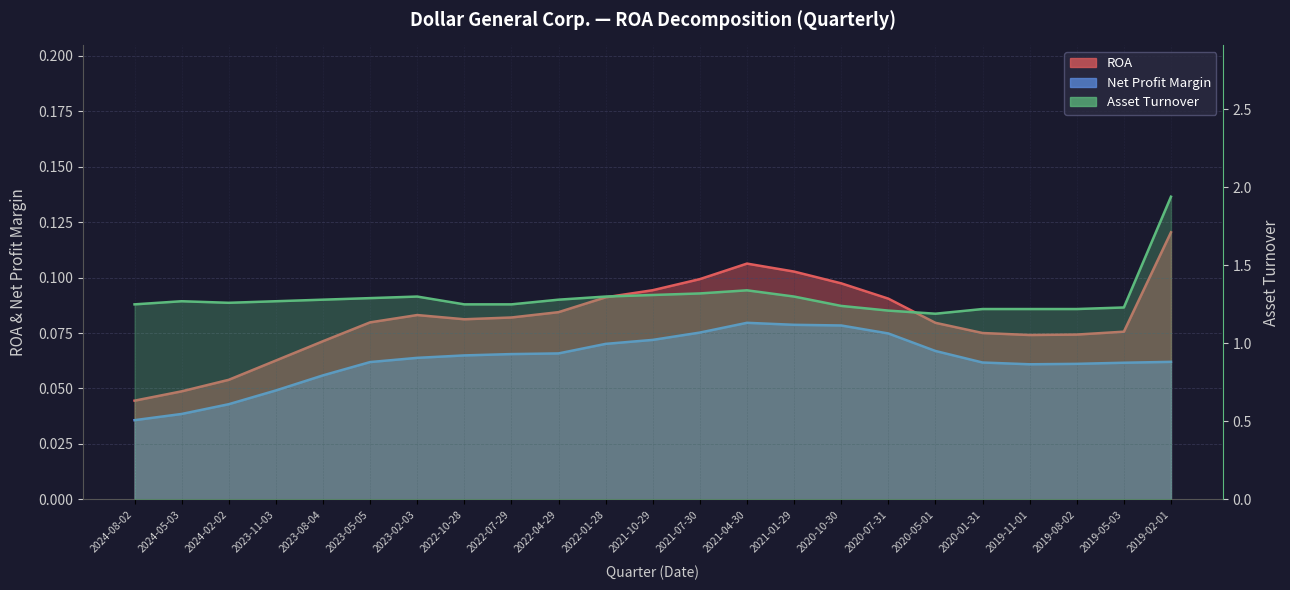

What is the sum of all Asset Turnover values?

29.7